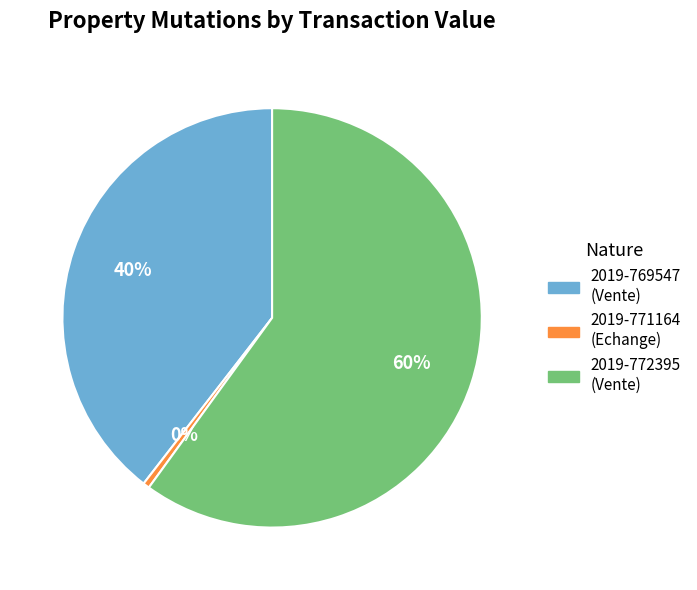

To the nearest percent, what percentage of the pie is 2019-772395?

60%